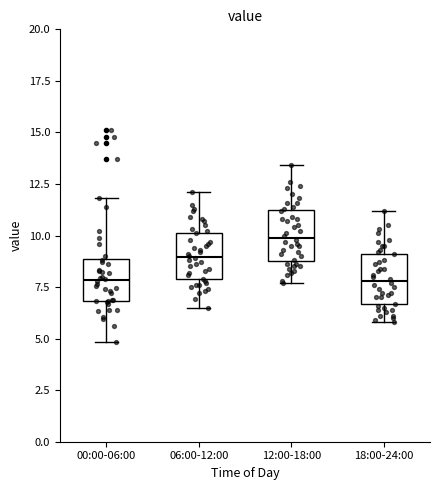

Reading left to right, transcribe this box plot: for each box, give where its median line is, the range the box spans, and where its two whiskers end, as read against the y-axis. The values are not printed on the chart, so give them approximately, as read against the axis.

00:00-06:00: median 8.0, box 7.0 to 9.0, whiskers 5.0 to 12.0
06:00-12:00: median 9.0, box 8.0 to 10.0, whiskers 6.5 to 12.0
12:00-18:00: median 10.0, box 9.0 to 11.0, whiskers 7.5 to 13.5
18:00-24:00: median 8.0, box 6.5 to 9.0, whiskers 6.0 to 11.0